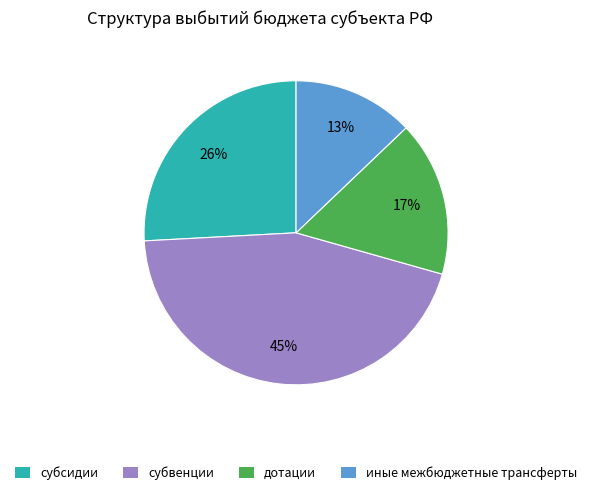

The субвенции slice represents 57% of the pie. True or false?

False